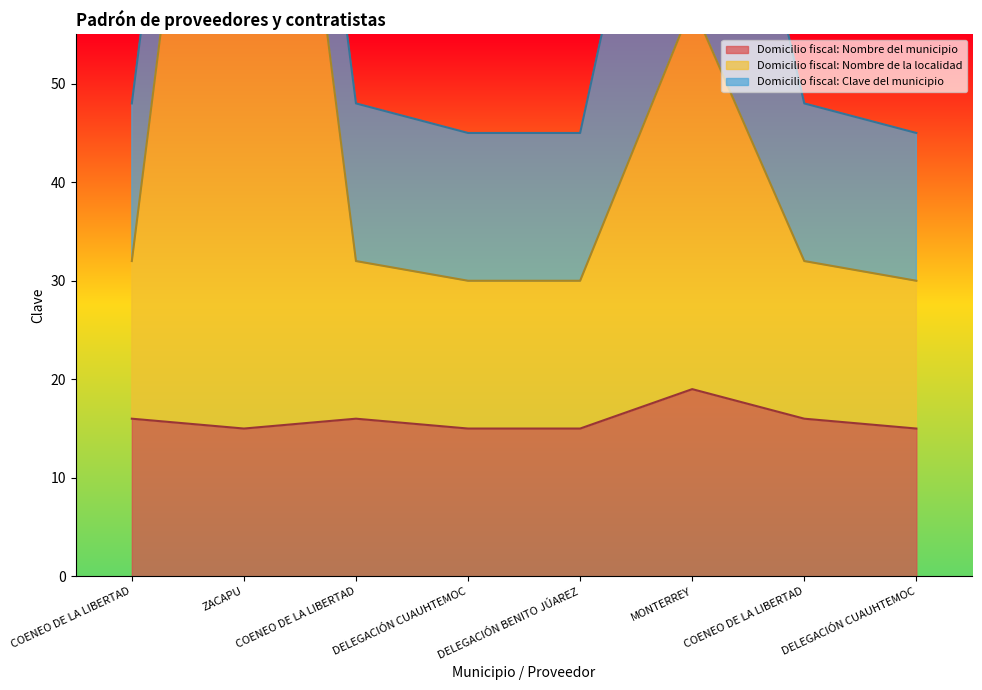

What is the label of the 3rd point from the left?

COENEO DE LA LIBERTAD